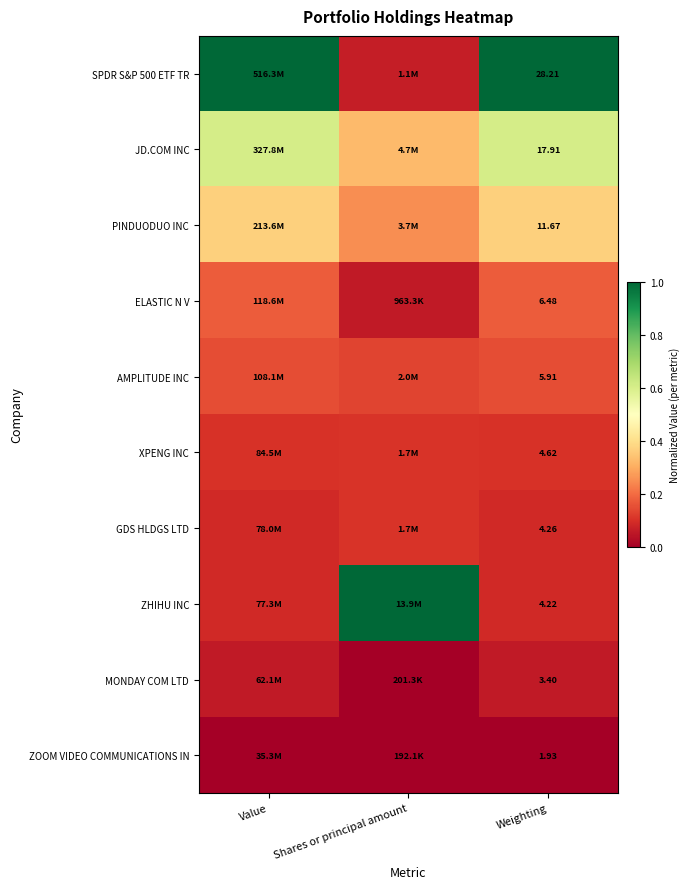

Is the value of AMPLITUDE INC at Weighting greater than the value of SPDR S&P 500 ETF TR at Weighting?

No